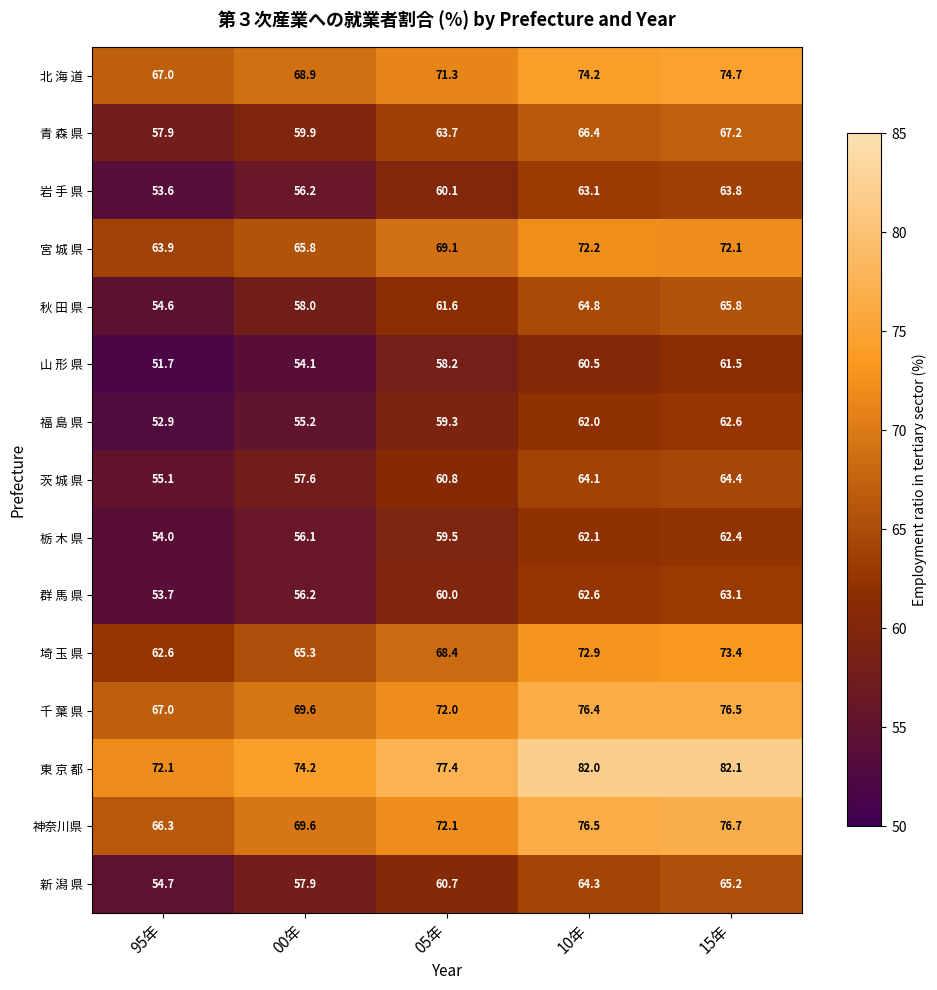

At which label is 埼 玉 県 closest to 68?

05年